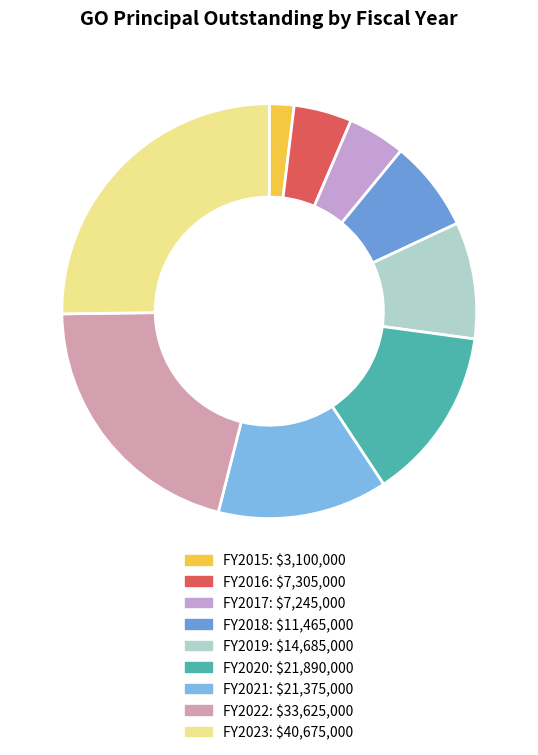

How many slices are in this pie chart?

9